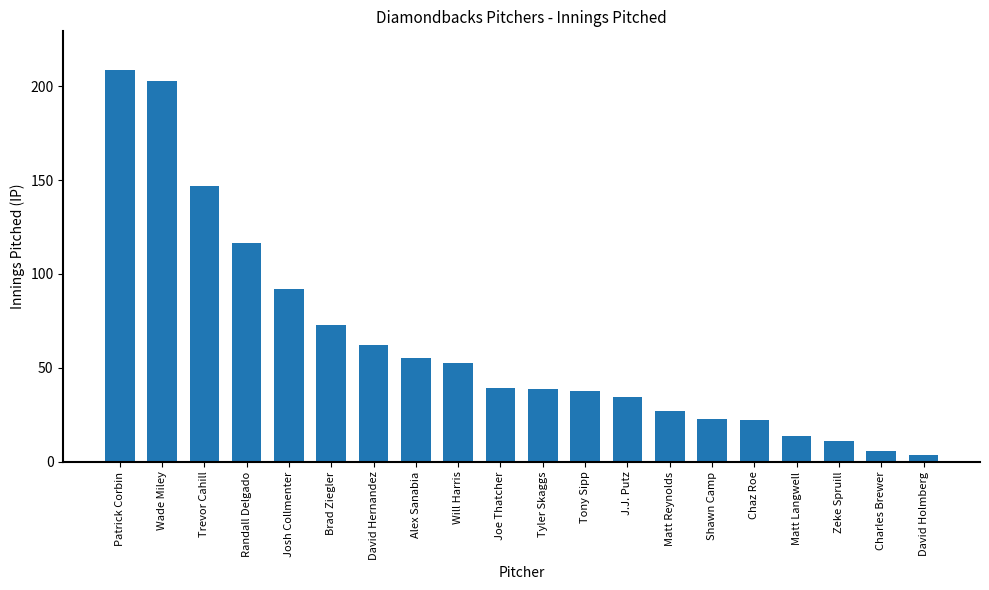

What is the difference between the values at Shawn Camp and Chaz Roe?

0.7